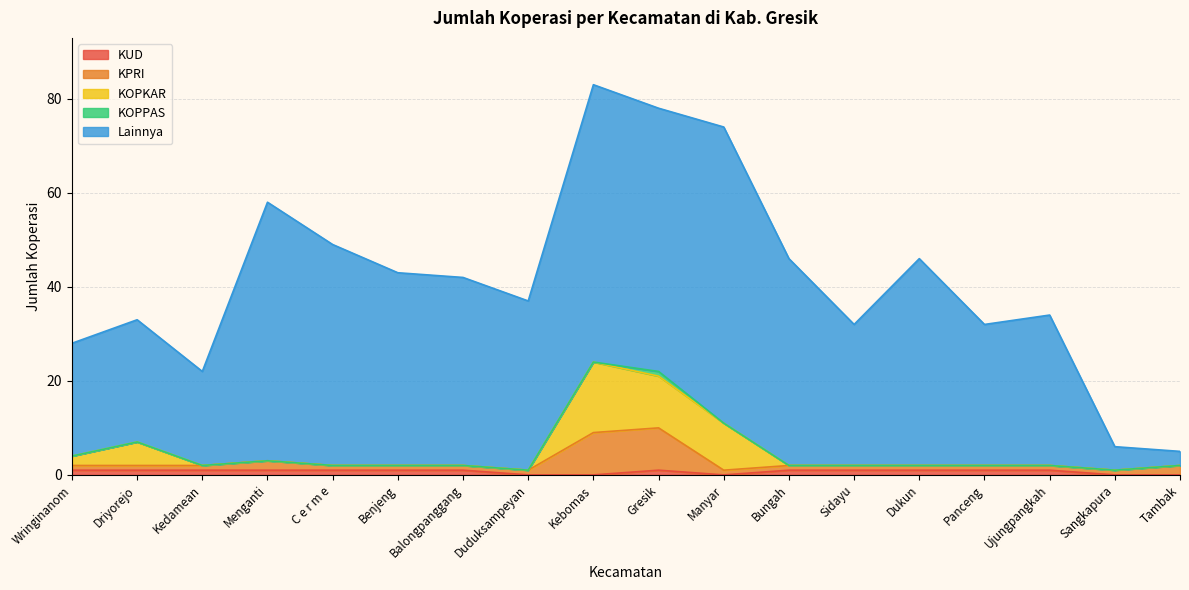

Is it true that KOPPAS equals 0 at Bungah?

False